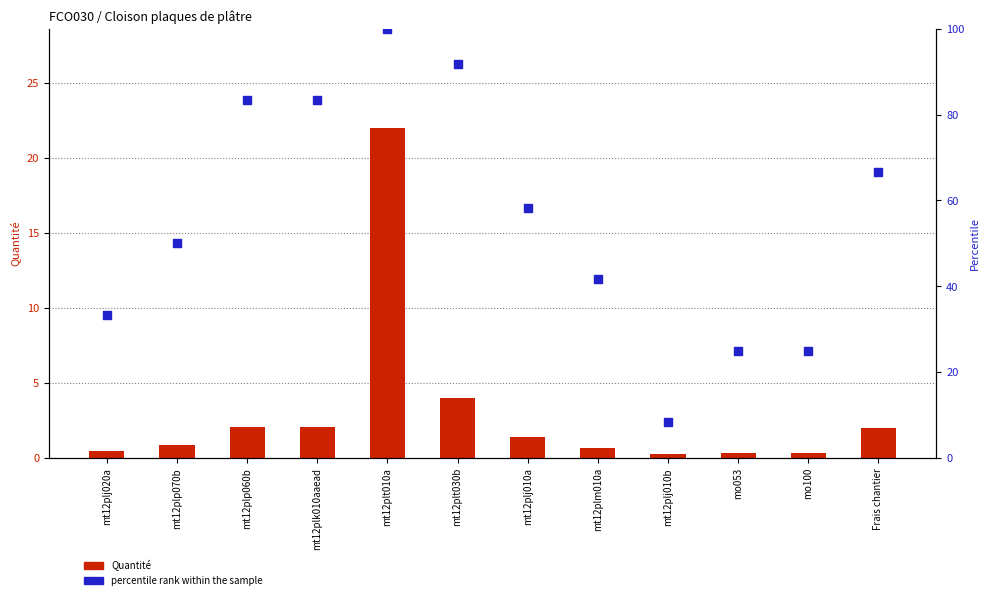

At which category is the sum across all series the highest?

mt12plt010a